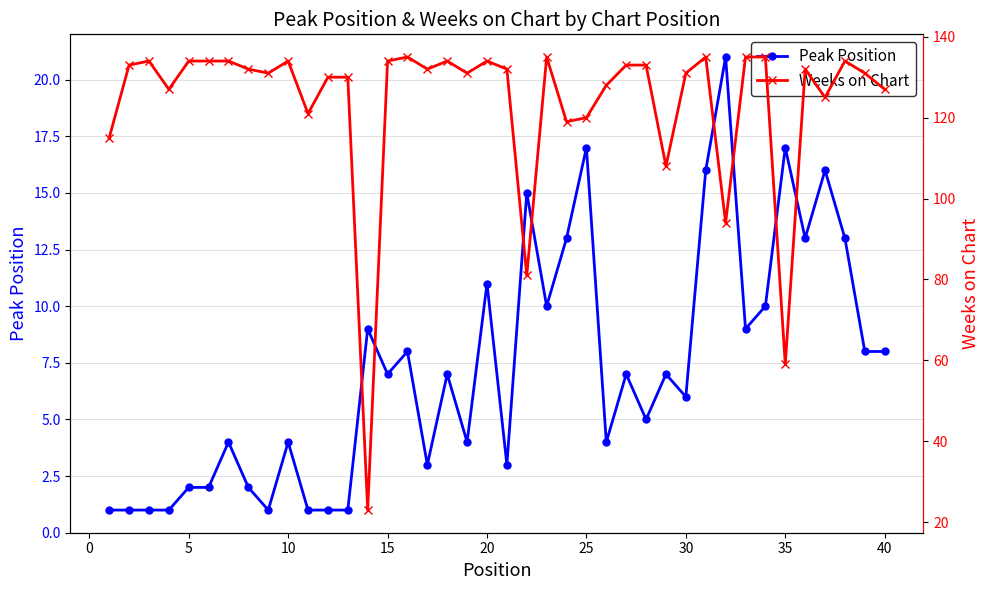

What is the highest value of the Peak Position series?

21